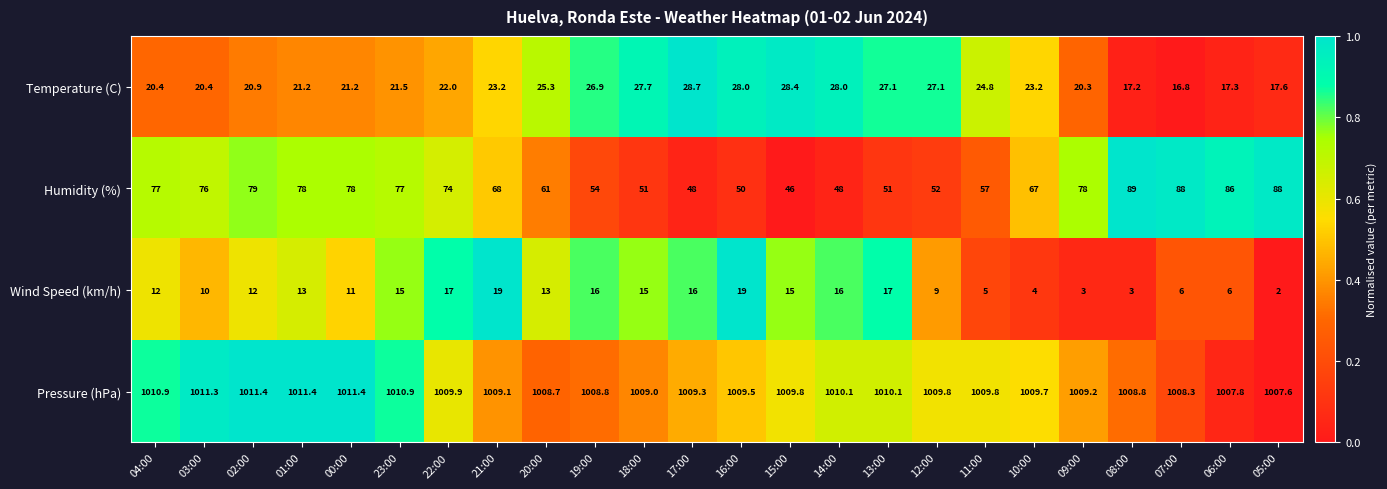

Rank the series by their maximum value, from lowest to highest.

Wind Speed (km/h), Temperature (C), Humidity (%), Pressure (hPa)